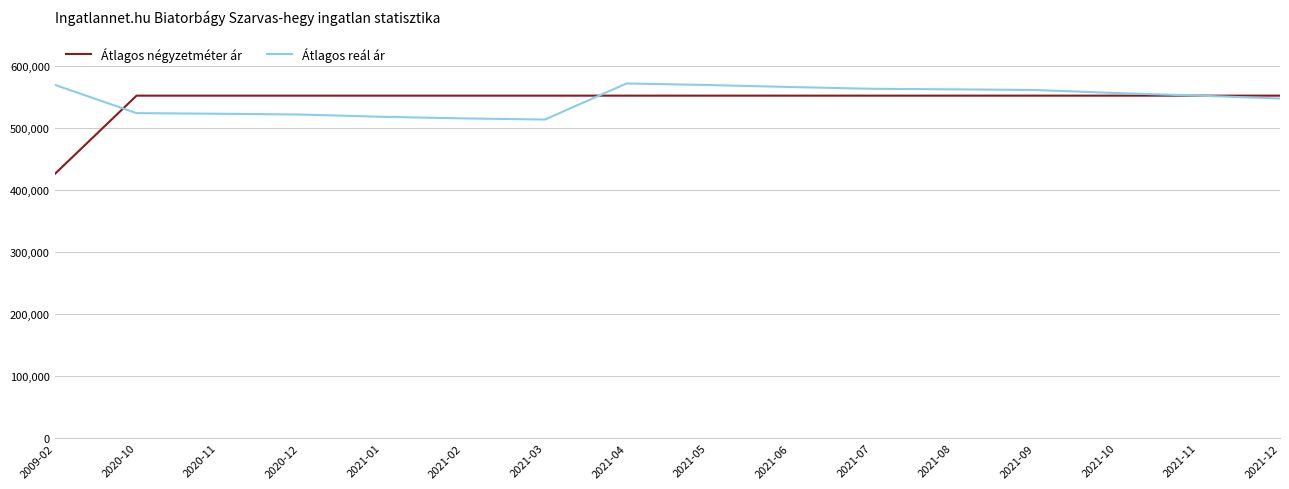

What is the spread (max minus min) of values at 2021-07?

11086